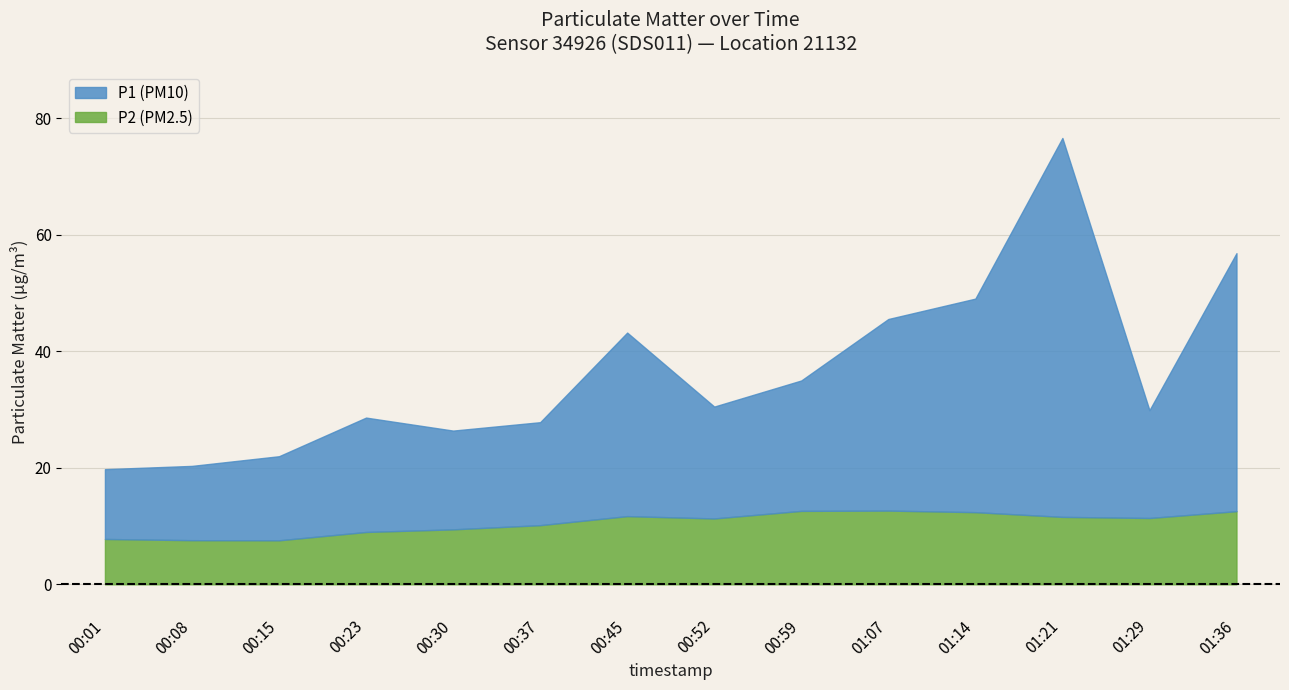

List the series in order of their overall mean, highest first.

P1, P2